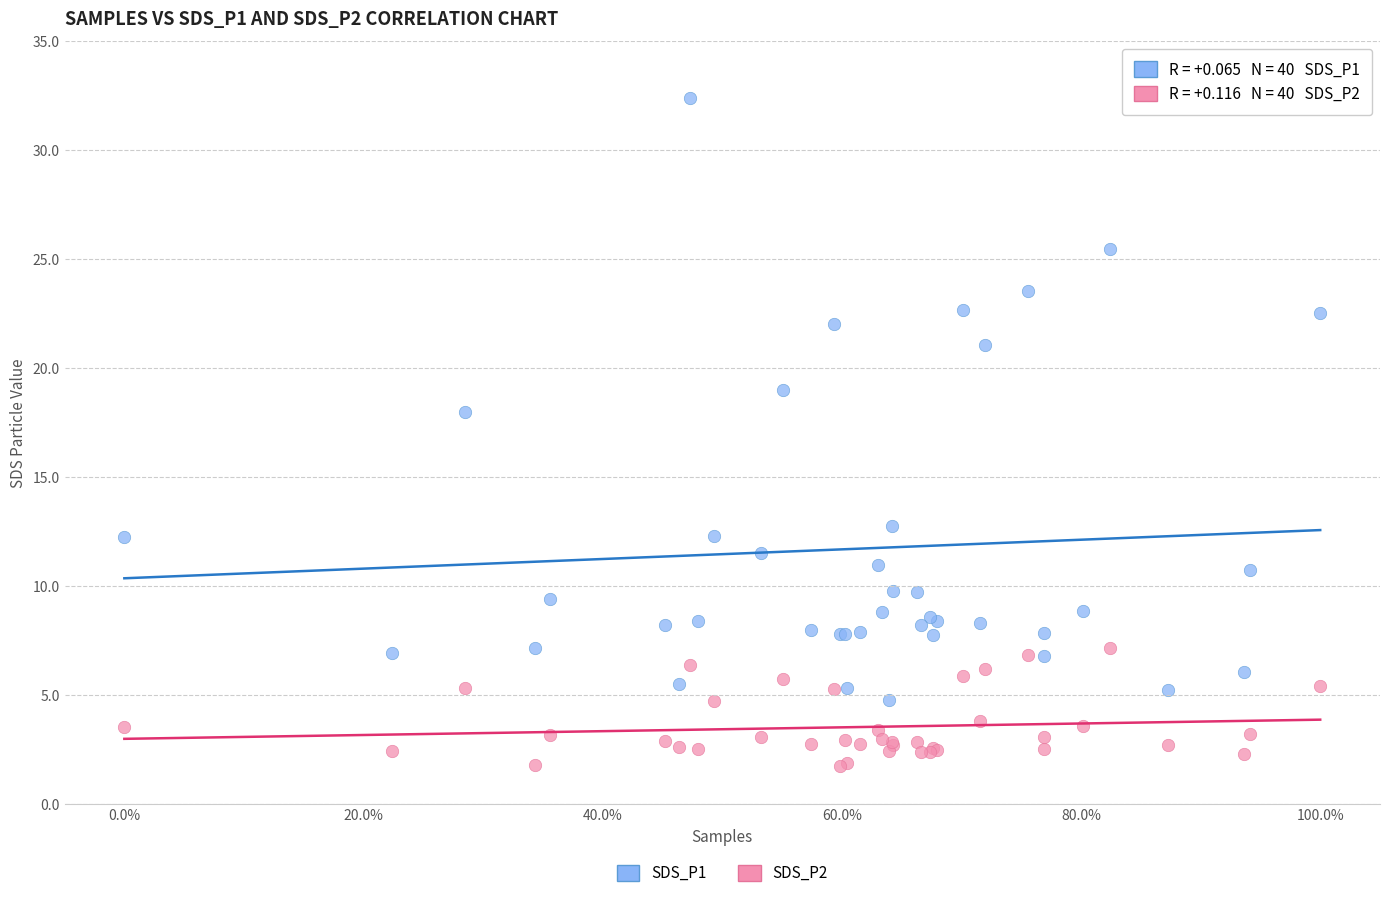

Across all series, what Y value is closest to 17?

18.0